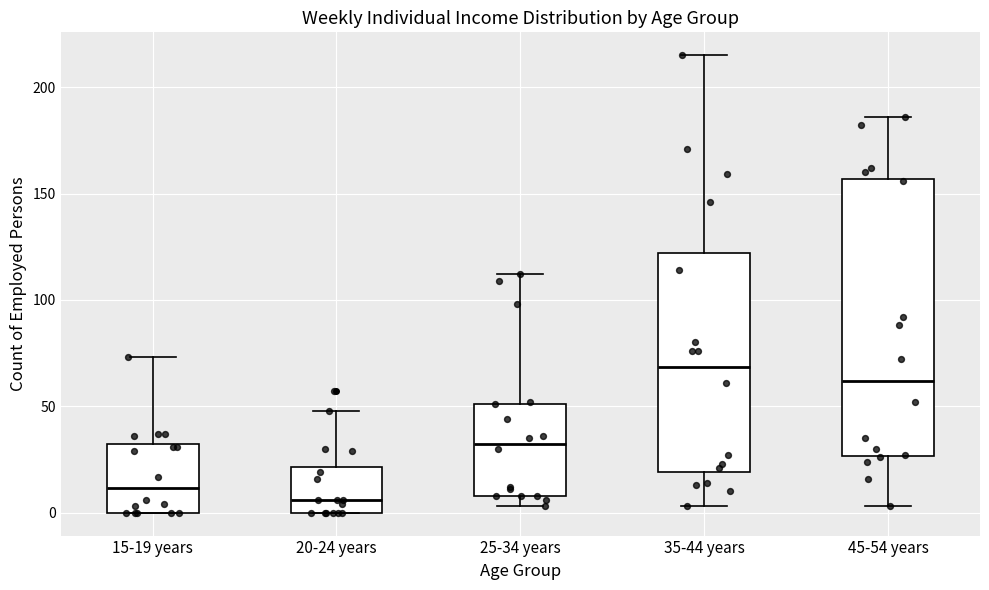

Reading left to right, transcribe this box plot: for each box, give where its median line is, the range the box spans, and where its two whiskers end, as read against the y-axis. The values are not printed on the chart, so give them approximately, as read against the axis.

15-19 years: median 10, box 0 to 30, whiskers 0 to 75
20-24 years: median 5, box 0 to 20, whiskers 0 to 50
25-34 years: median 35, box 10 to 50, whiskers 5 to 110
35-44 years: median 70, box 20 to 120, whiskers 5 to 215
45-54 years: median 60, box 25 to 155, whiskers 5 to 185